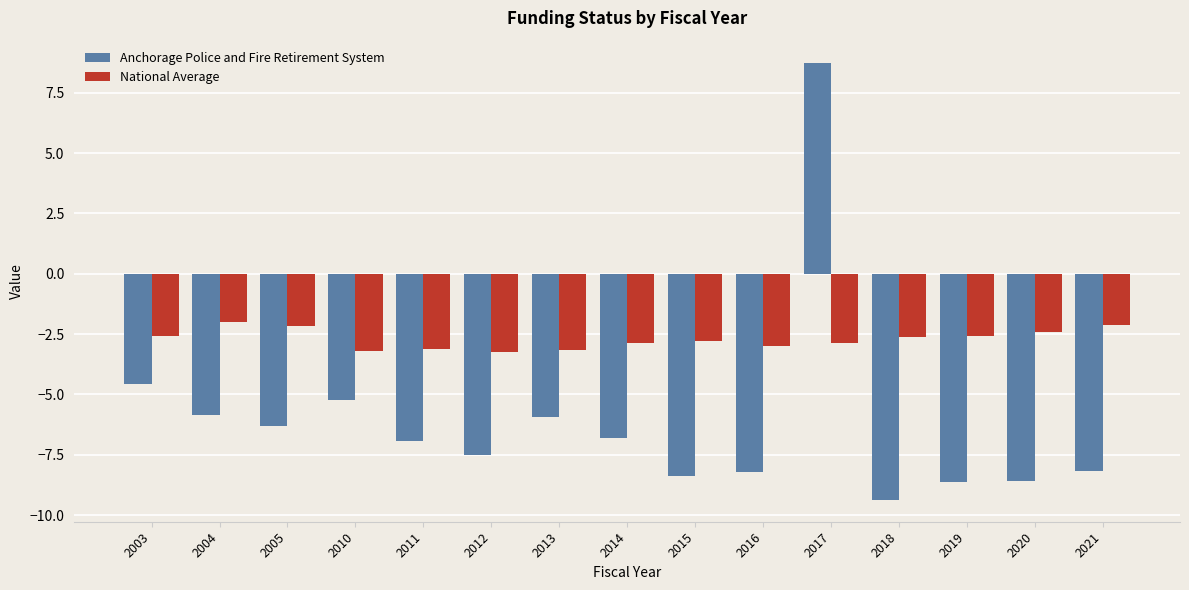

Is the value of Anchorage Police and Fire Retirement System at 2012 greater than the value of National Average at 2015?

No